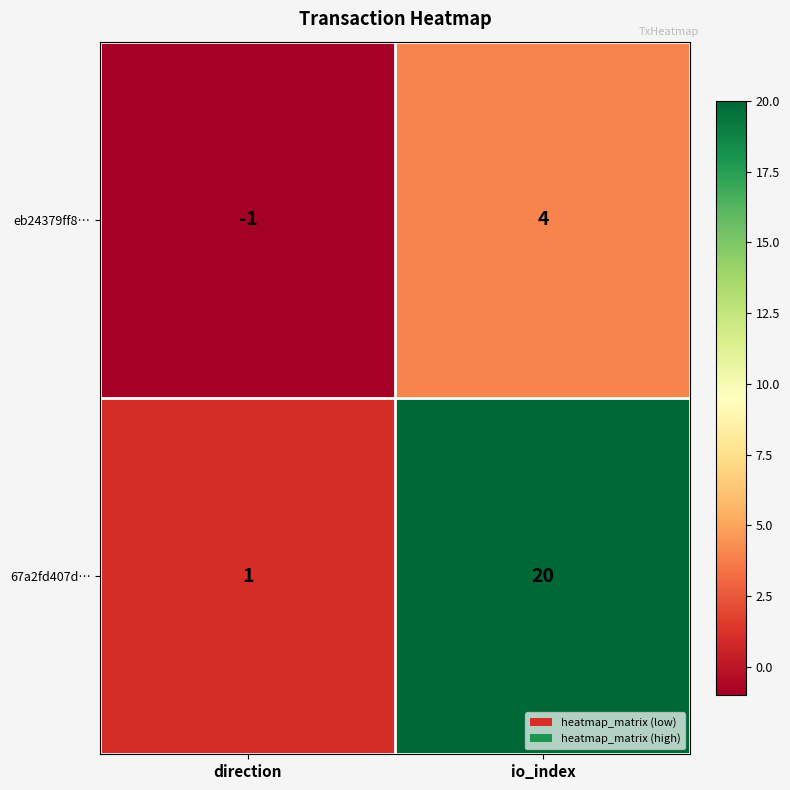

What is the difference between the highest and lowest values at direction?

2